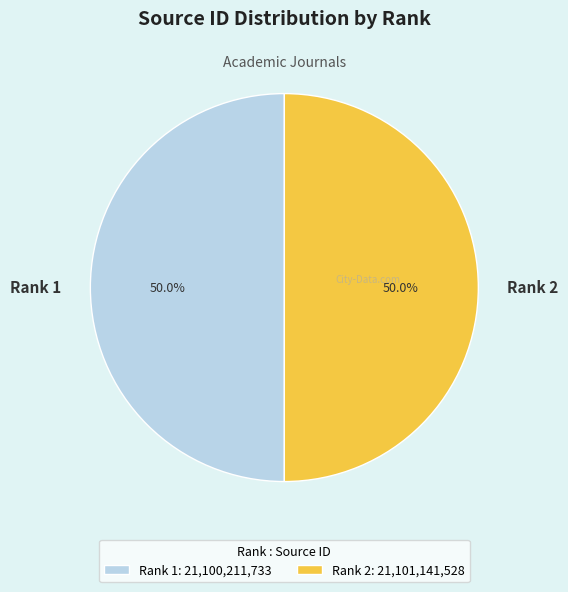

What is the ratio of the value at Rank 1 to the value at Rank 2?

1.0